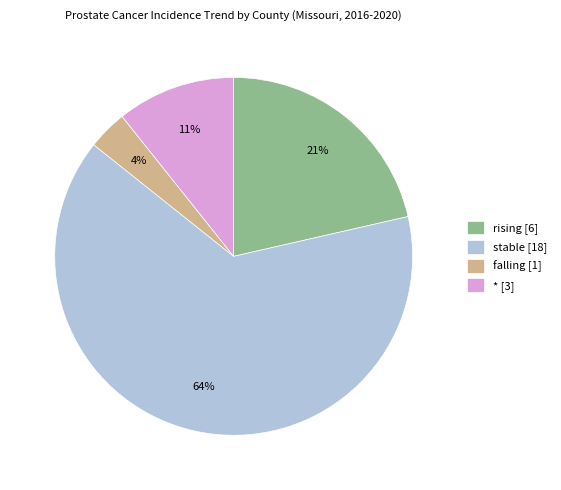

To the nearest percent, what is the difference between the falling and * slice percentages?

7%